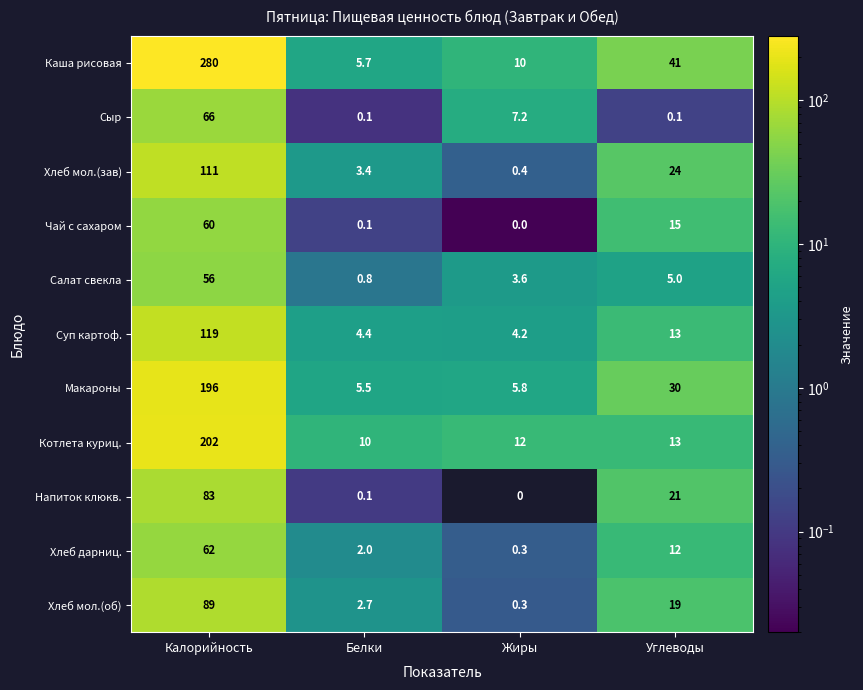

True or false: Котлета куриц. has a value of 202.0 at Калорийность.

True